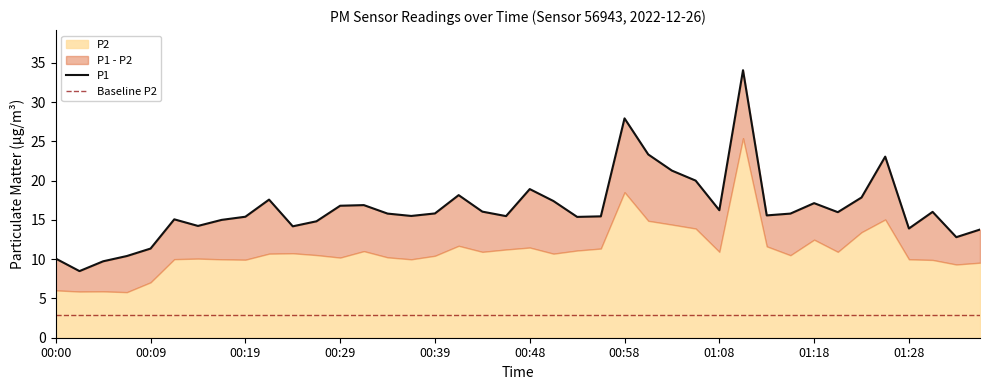

At which category does the chart reach its minimum across all series?

00:02